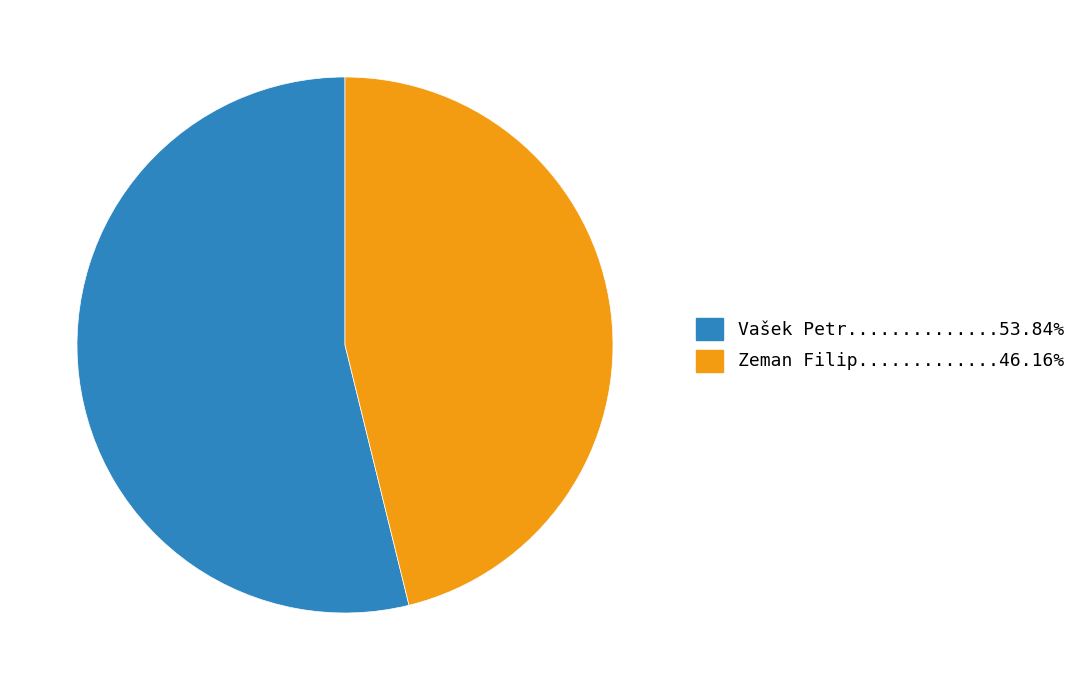

Is there a majority slice in this chart?

Yes